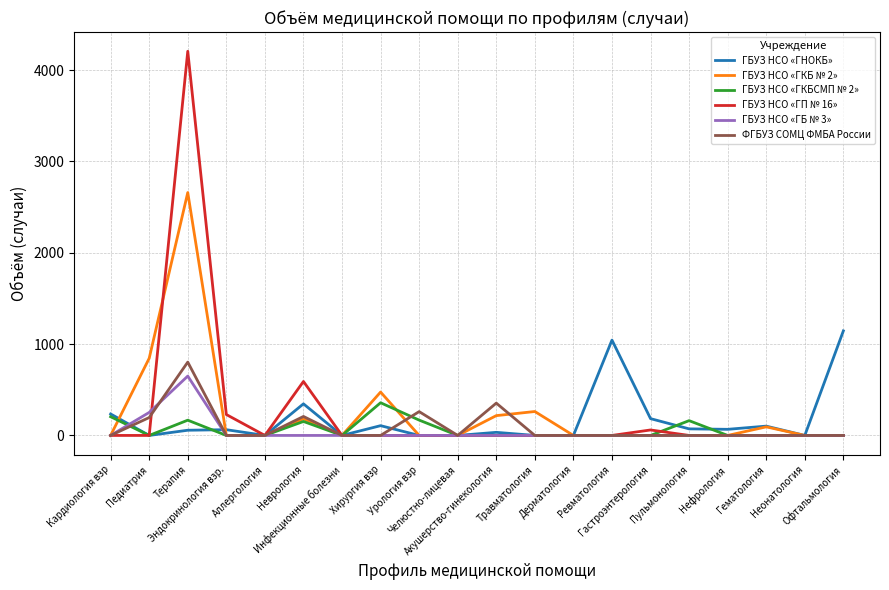

Which series has the widest spread of values?

ГБУЗ НСО «ГП № 16»